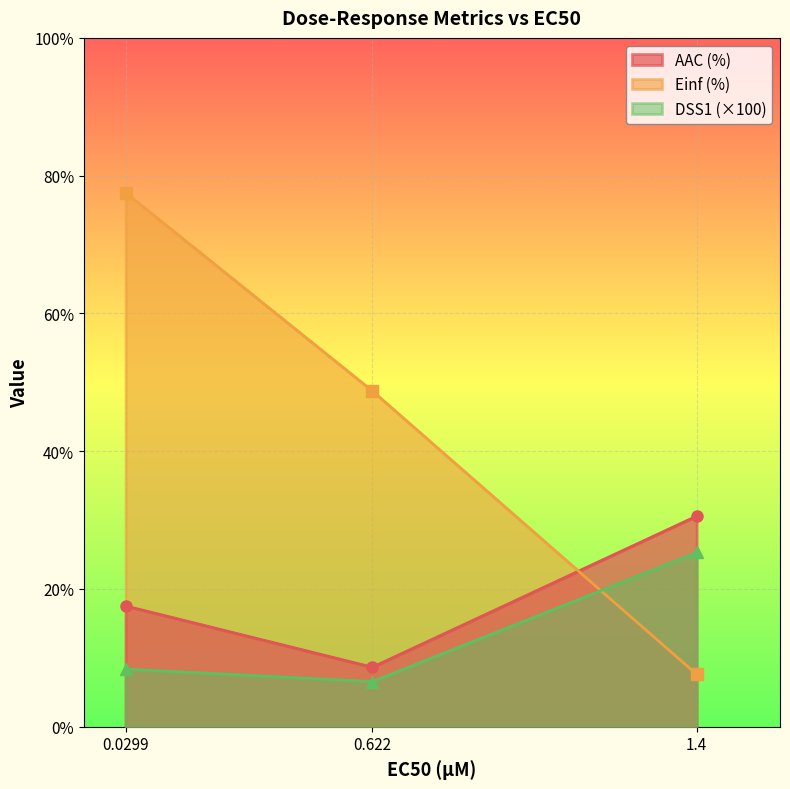

At how many categories does at least one series exceed 36?

2